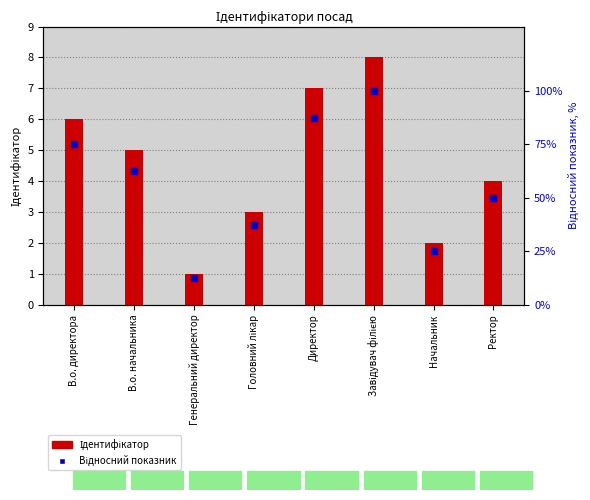

Which series has the largest total across all categories?

Відносний показник